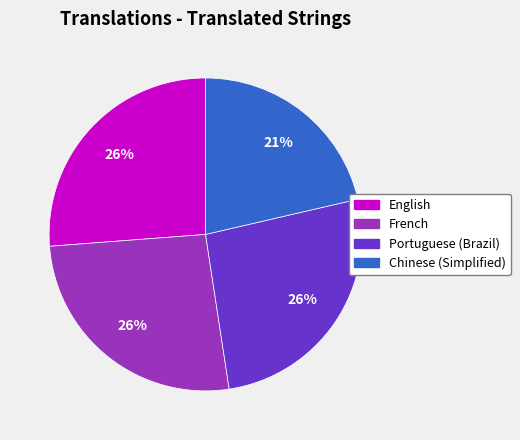

Is the sum of English and Portuguese (Brazil) greater than half?

Yes